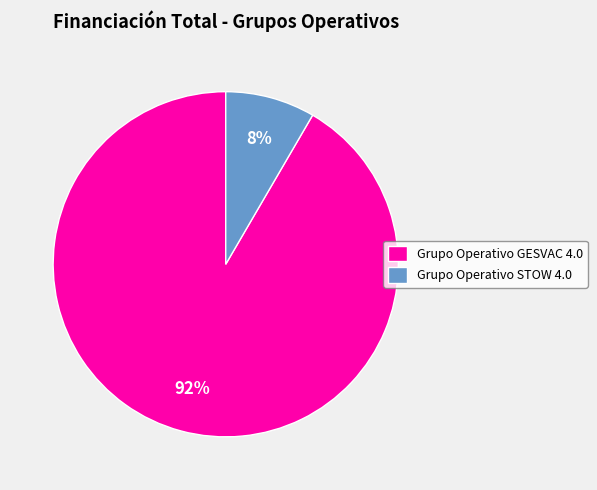

Is the sum of Grupo Operativo STOW 4.0 and Grupo Operativo GESVAC 4.0 greater than half?

Yes